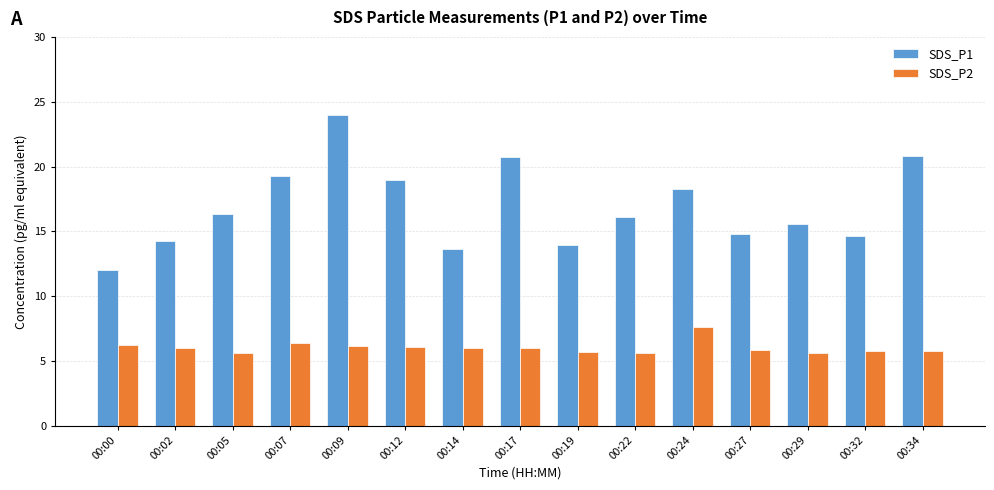

How many series are shown in this chart?

2